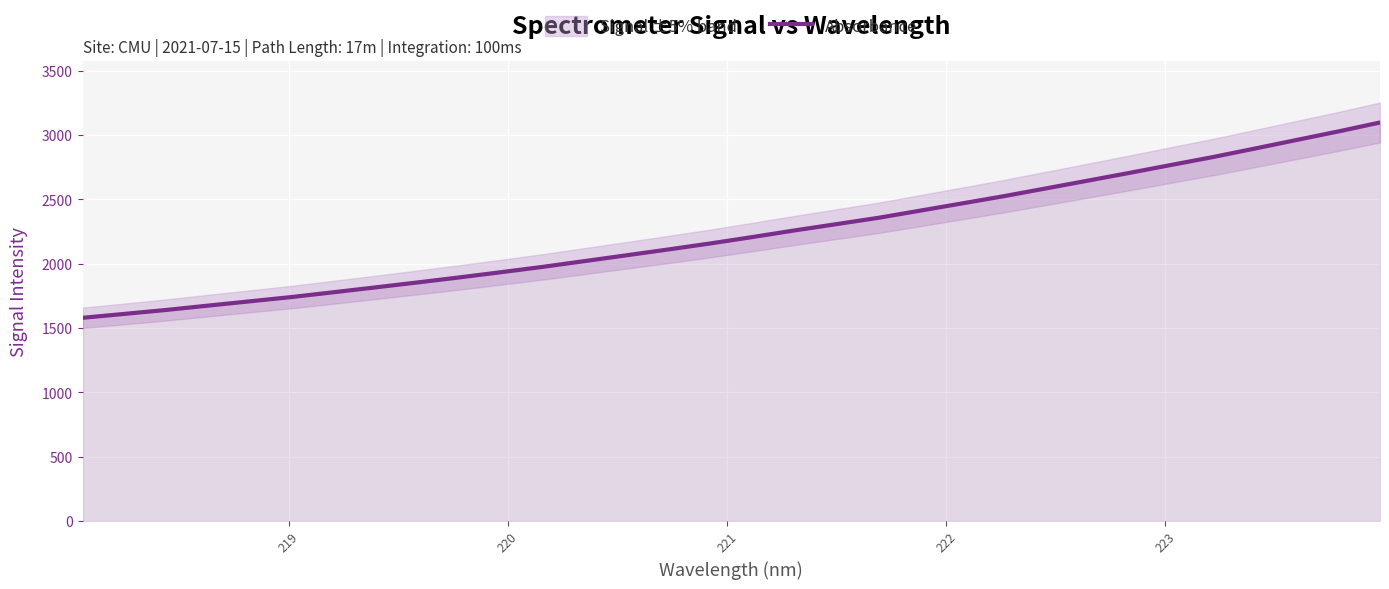

Count the number of values greater than 2207.

16